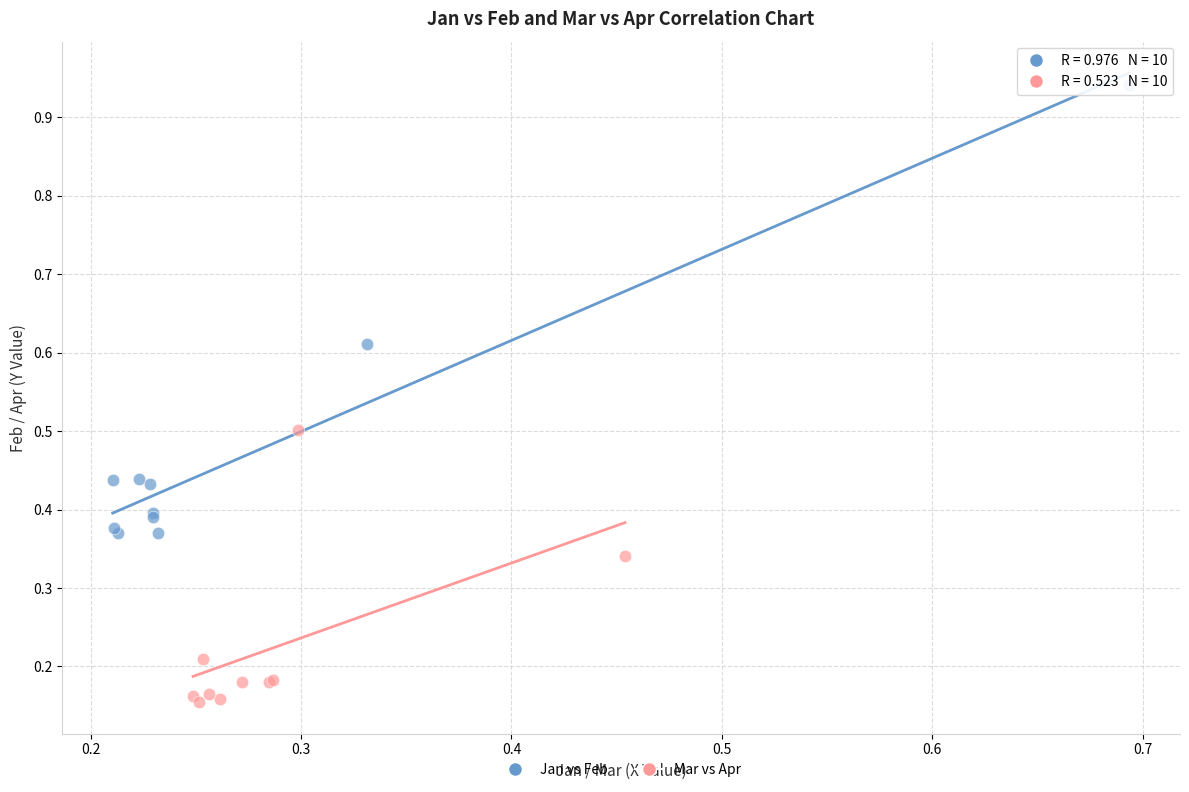

Which series reaches the minimum Y coordinate?

Mar vs Apr